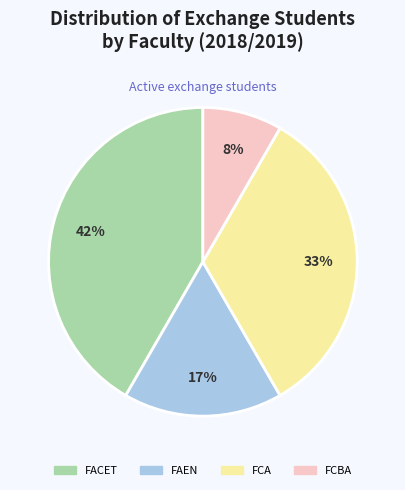

Is there a majority slice in this chart?

No